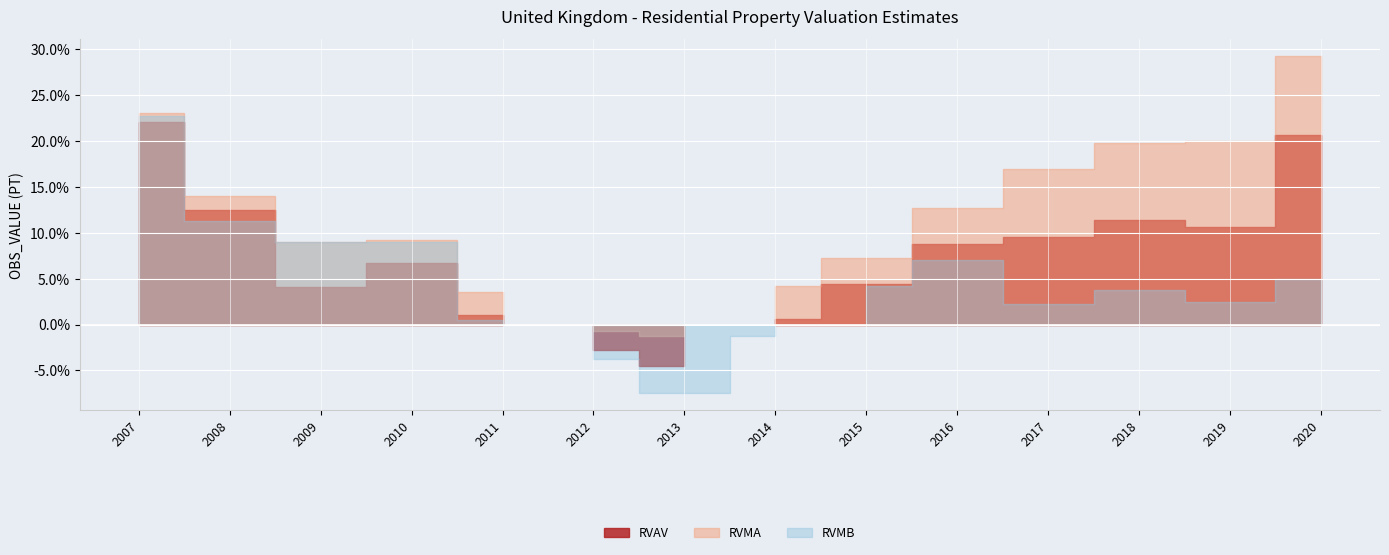

Rank the categories by RVMB value from highest to lowest.

2007, 2008, 2009, 2010, 2016, 2020, 2015, 2018, 2019, 2017, 2011, 2014, 2012, 2013